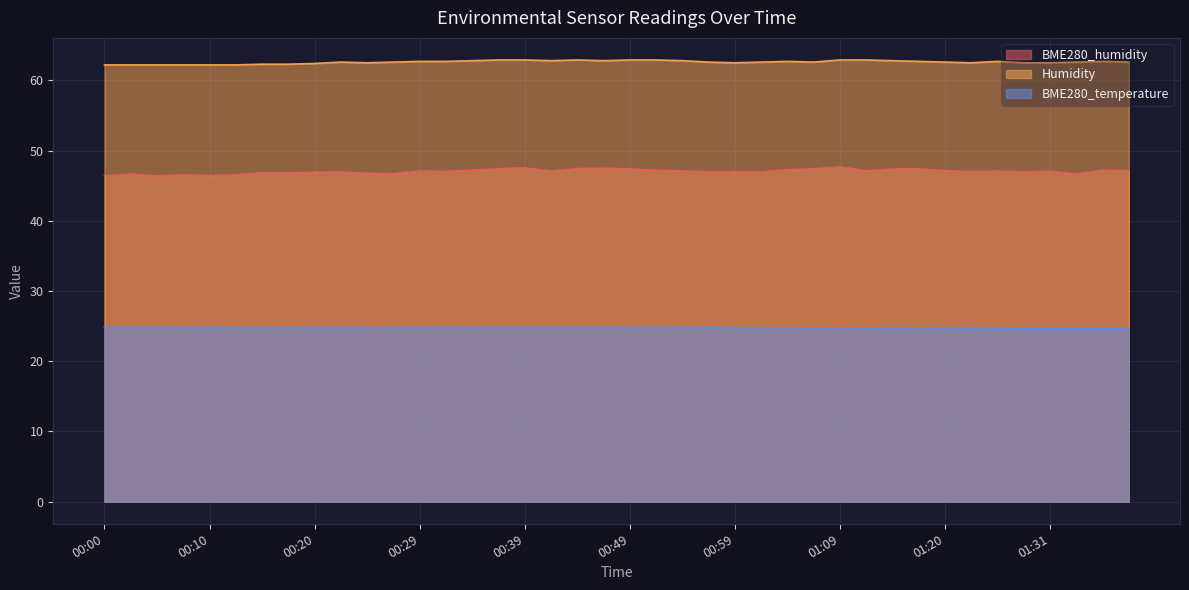

What is the total value across all series at 00:29?

134.6